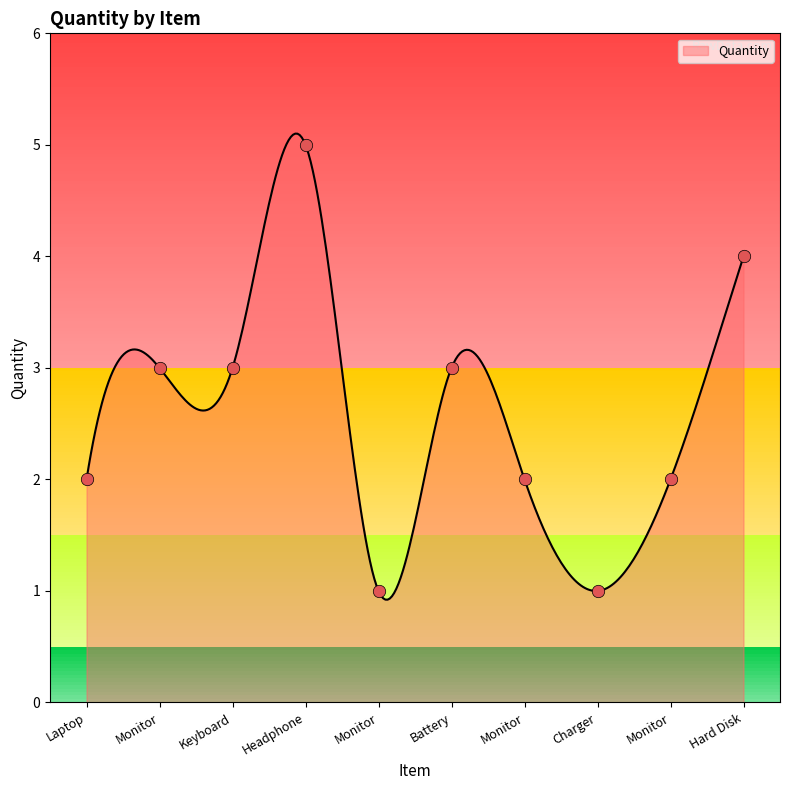

Between Laptop and Battery, which is larger?

Battery